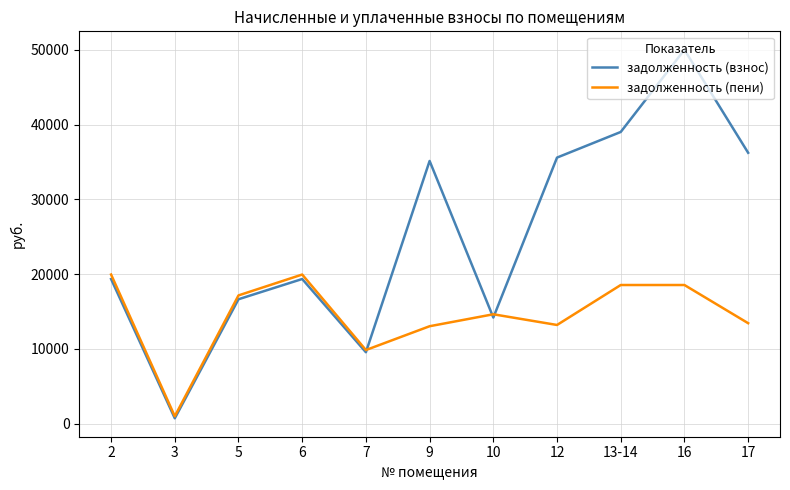

List the series in order of their peak value, highest first.

задолженность (взнос), задолженность (пени)